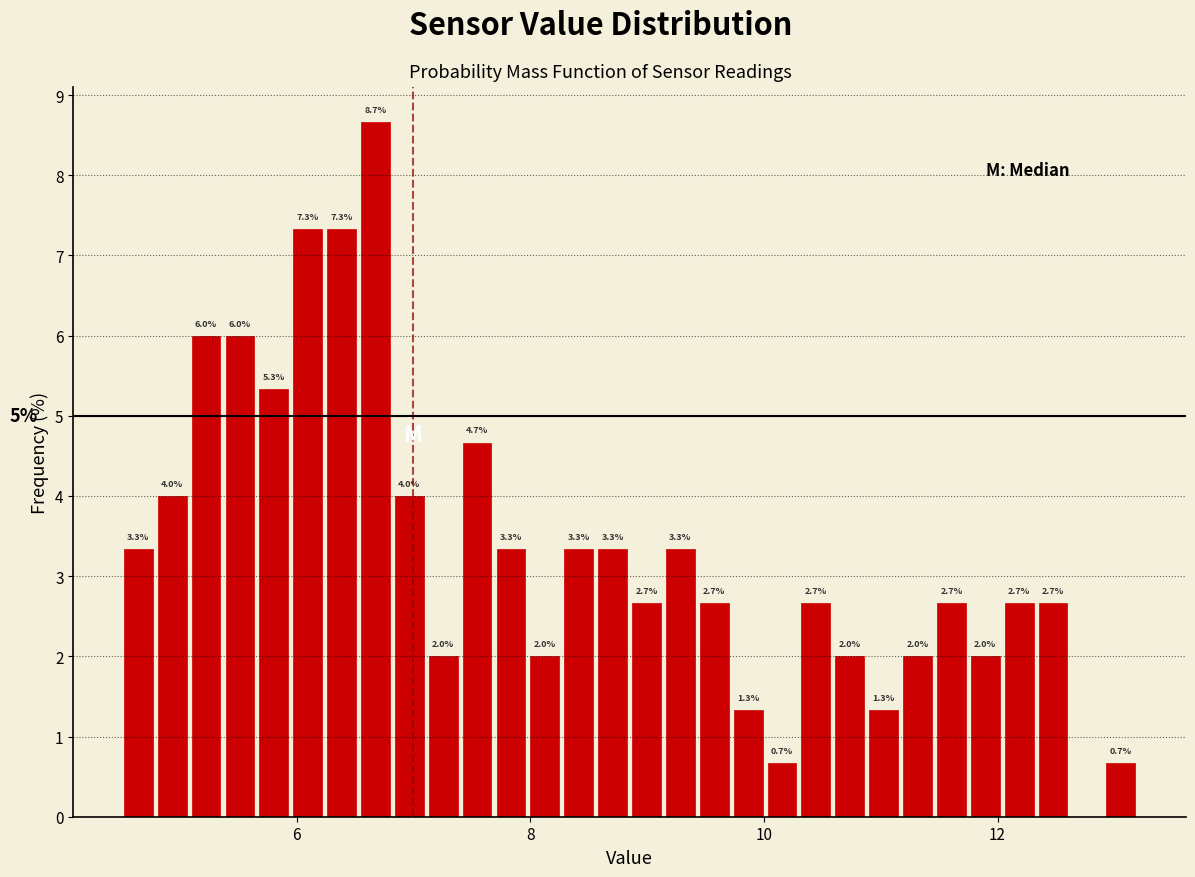

Around what value on the x-axis is the tallest bar? Give the approximate position of its centre, as read against the axis.

6.6